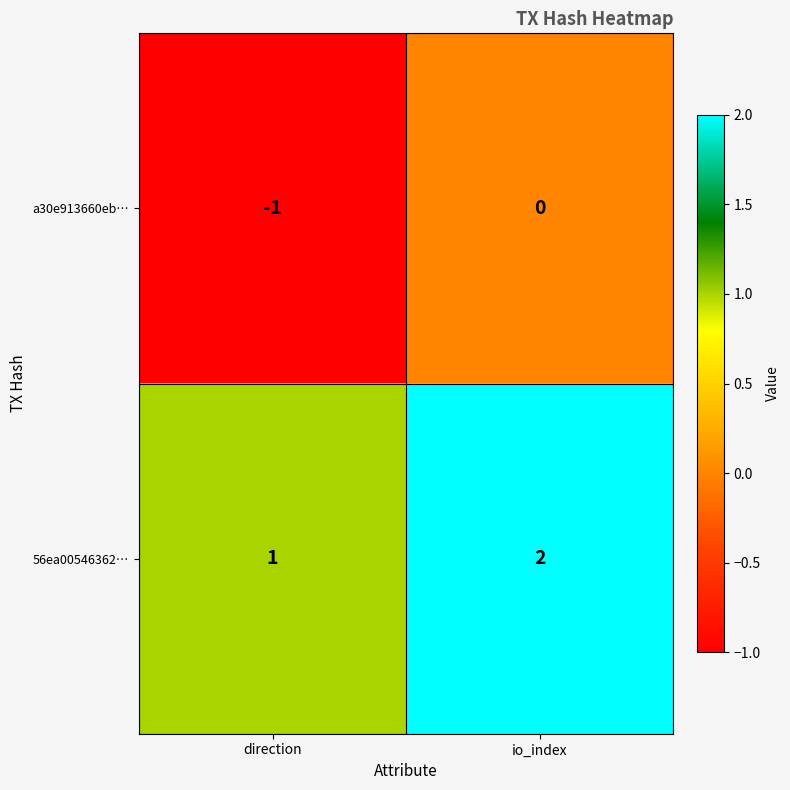

What is the spread (max minus min) of values at direction?

2